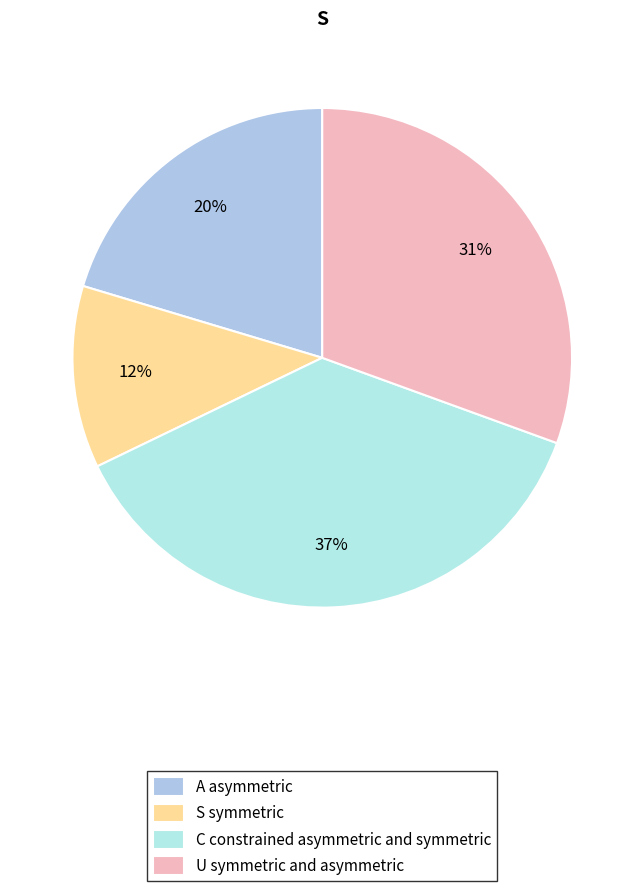

What is the largest slice in the pie chart?

C constrained asymmetric and symmetric